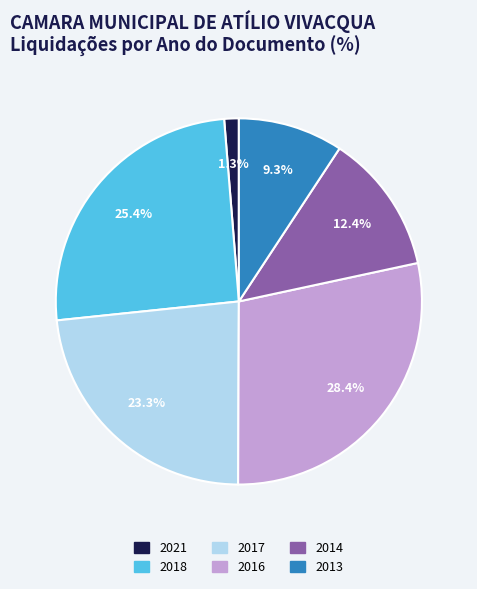

Does any single category account for the majority?

No